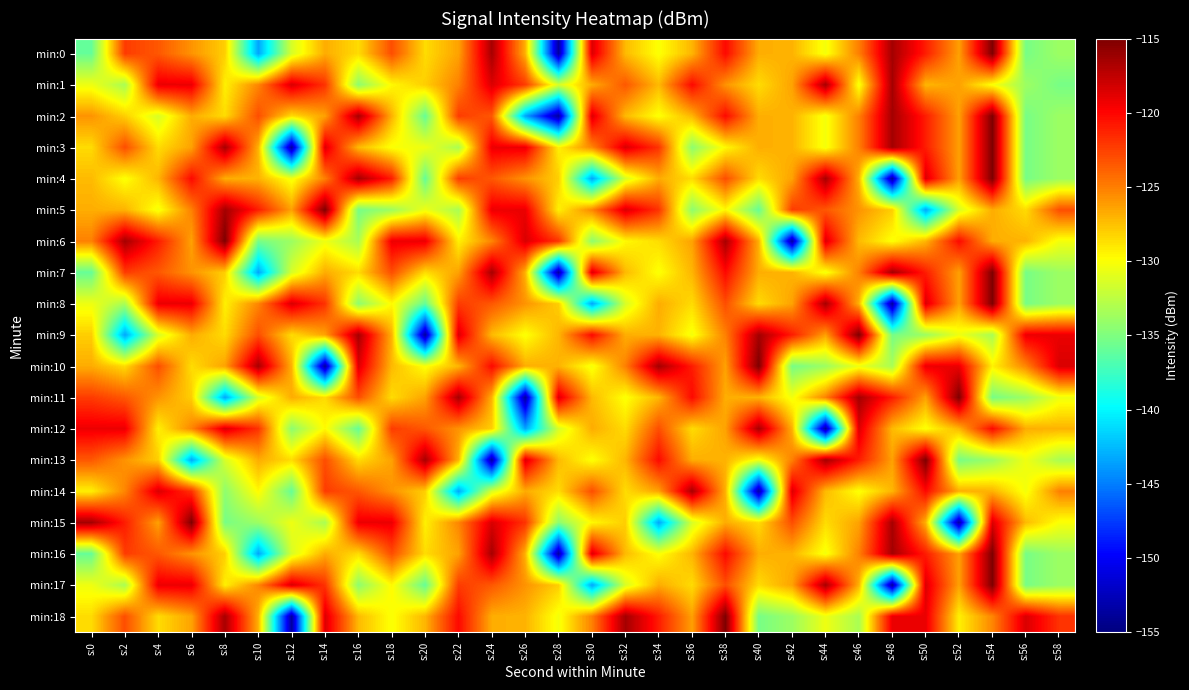

List the series in order of their peak value, lowest first.

min:12, min:14, min:1, min:0, min:2, min:3, min:4, min:5, min:6, min:7, min:8, min:9, min:10, min:11, min:13, min:15, min:16, min:17, min:18